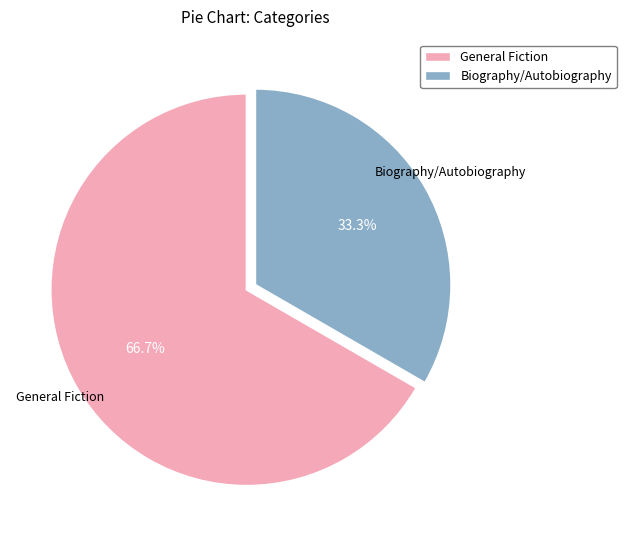

How many slices are in this pie chart?

2